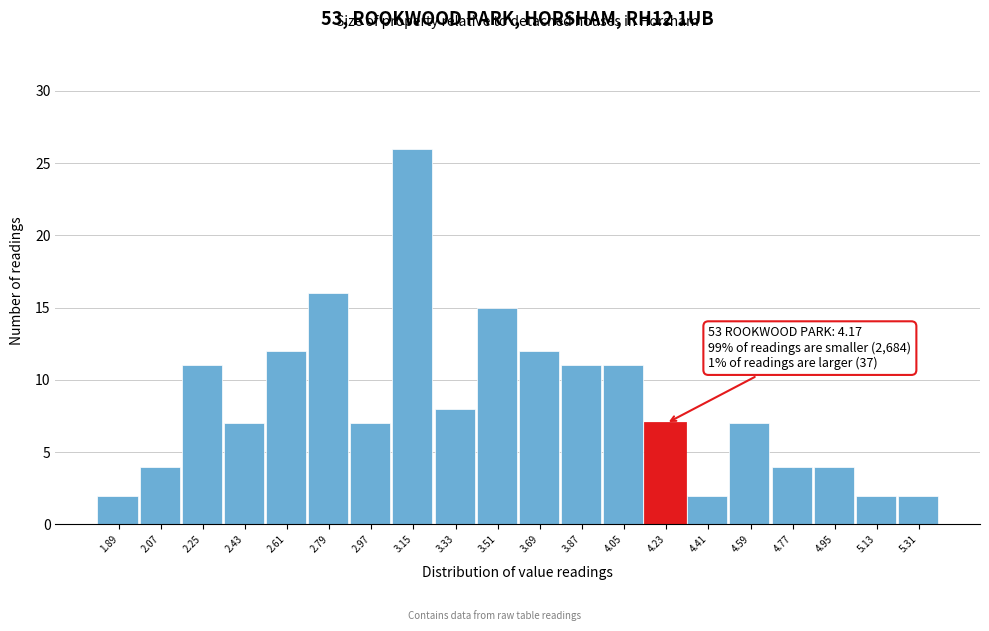

Over which range of the x-axis is the bar tallest?

3.06 to 3.24